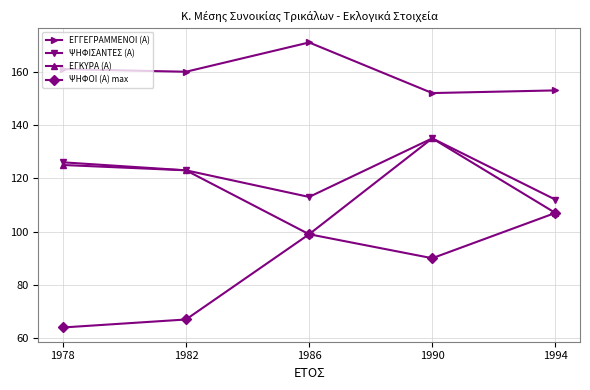

Which category has the highest value across all series?

1986